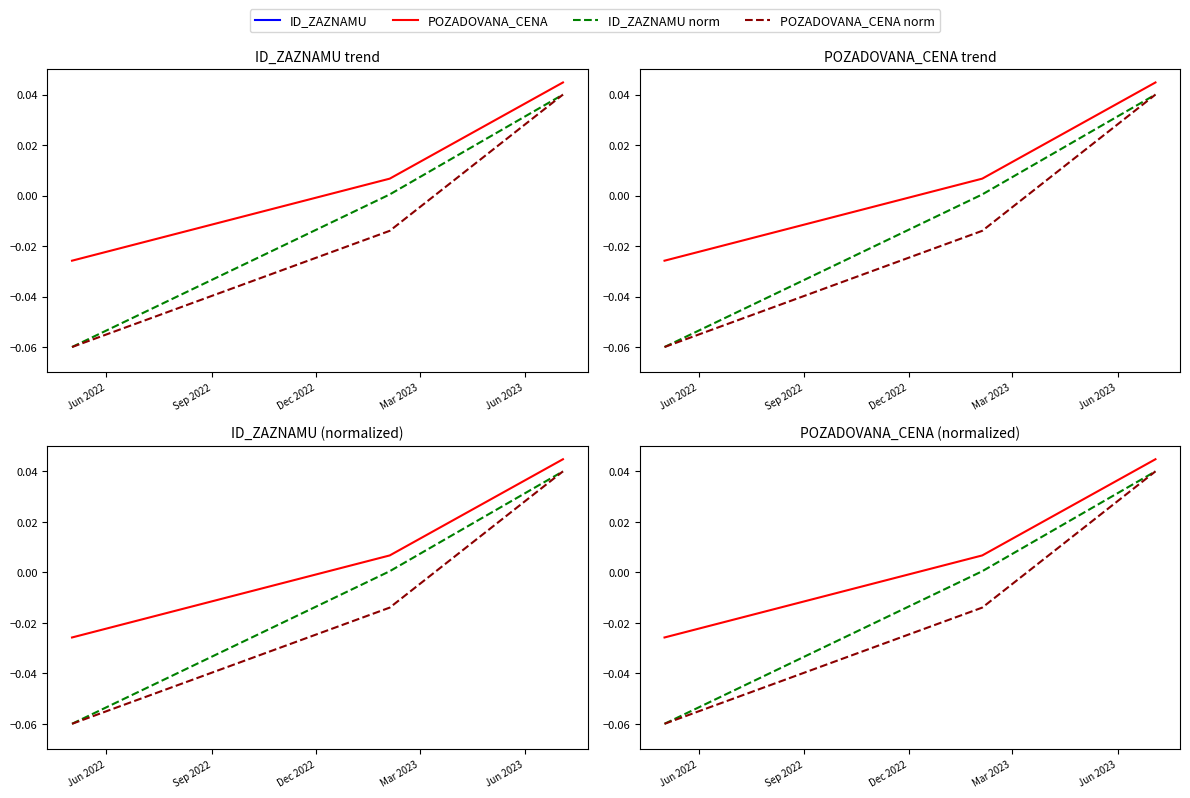

How many data points in POZADOVANA_CENA norm are above 0?

1